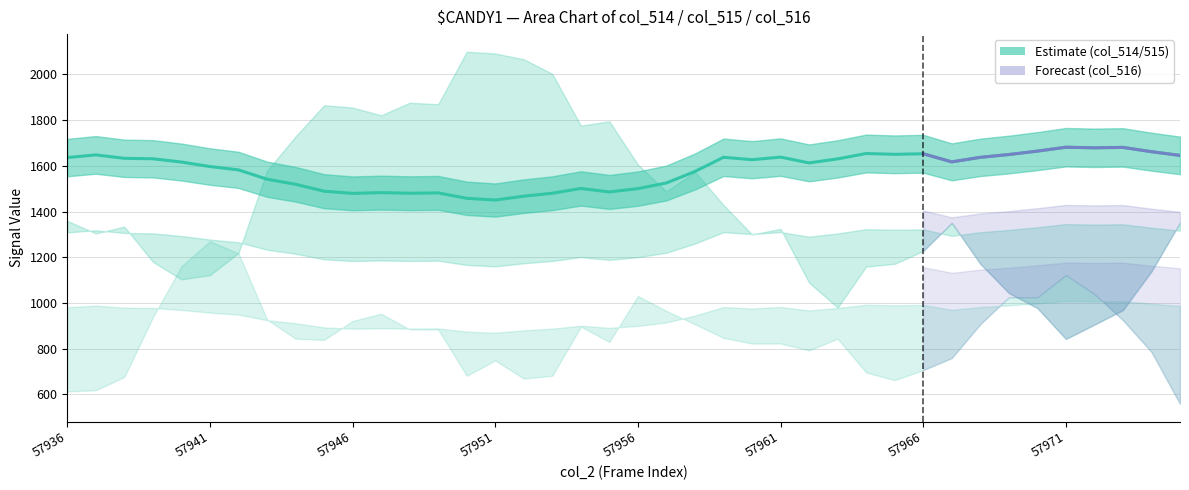

Reading left to right, transcribe all the data shown in this chart.

1636.0	1647.8	1632.8	1630.8	1616.5	1596.8	1582.2	1541.5	1519.2	1489.0	1479.5	1482.8	1480.0	1481.5	1458.0	1450.2	1467.2	1480.0	1501.0	1485.8	1500.2	1525.0	1575.2	1637.2	1626.8	1638.0	1612.8	1630.2	1653.8	1650.2	1652.8	1617.2	1637.0	1649.2	1664.2	1681.2	1678.8	1680.5	1661.8	1645.5